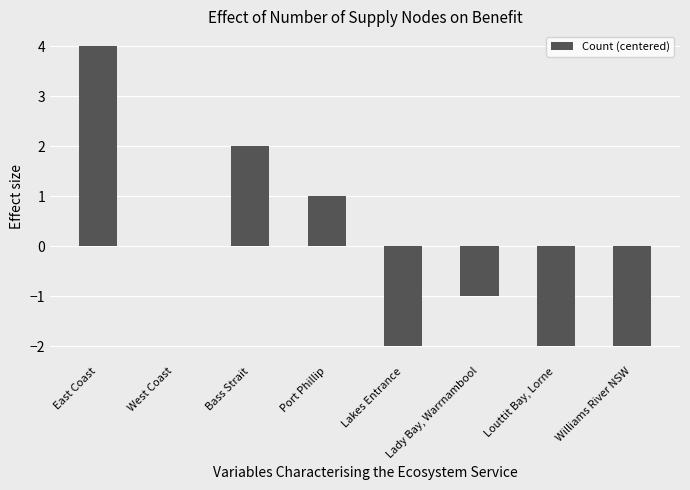

Which label corresponds to the largest value in the chart?

East Coast